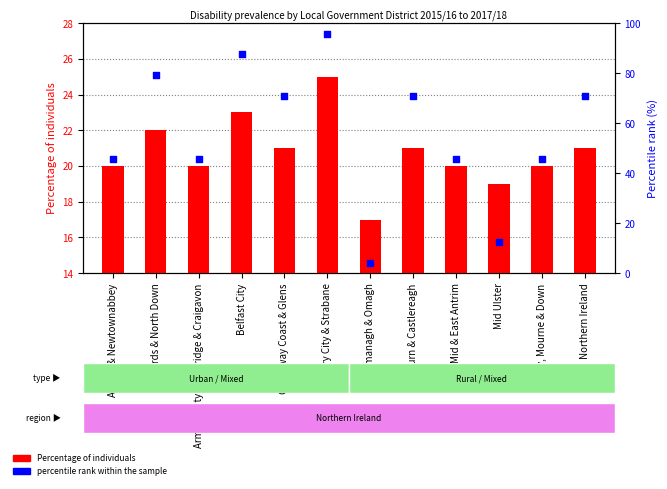

Is the value of Percentage of individuals at Causeway Coast & Glens greater than the value of percentile rank within the sample at Causeway Coast & Glens?

No